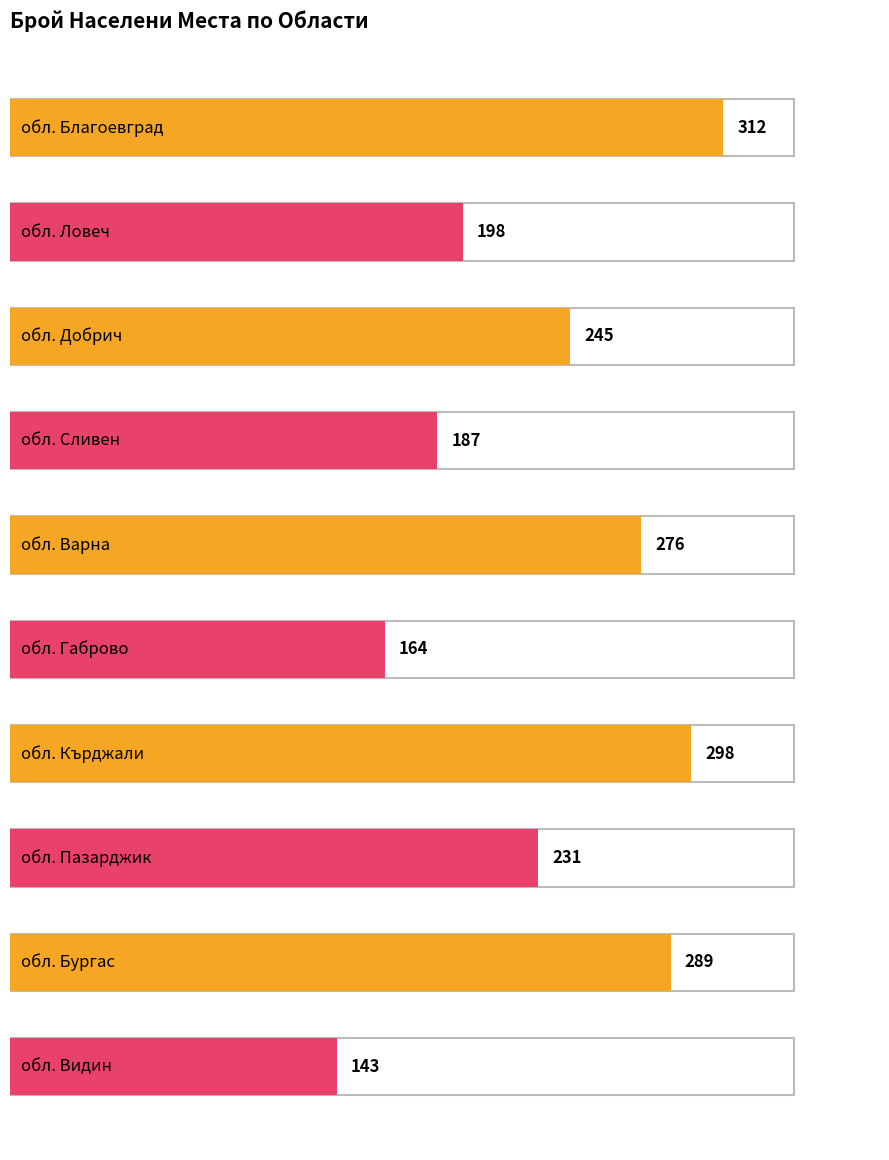

How many distinct data groups are displayed?

2